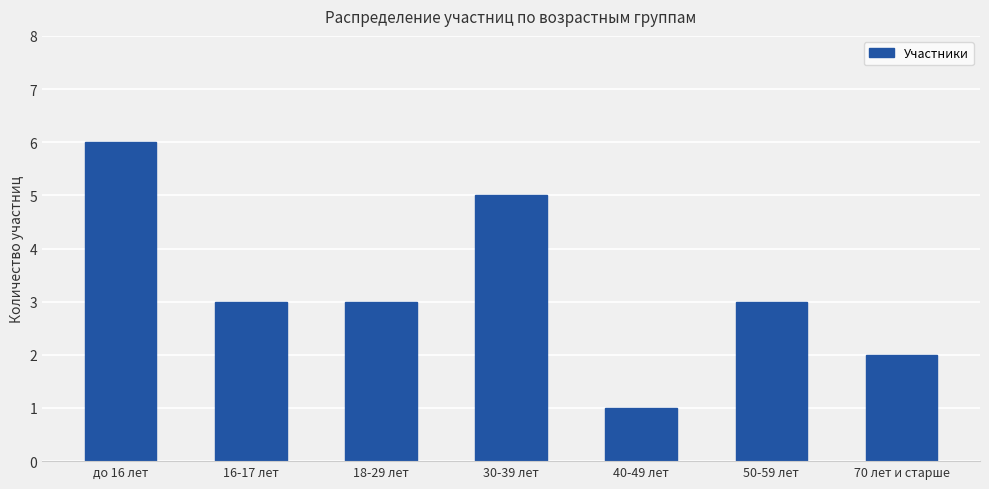

How many series are shown in this chart?

1